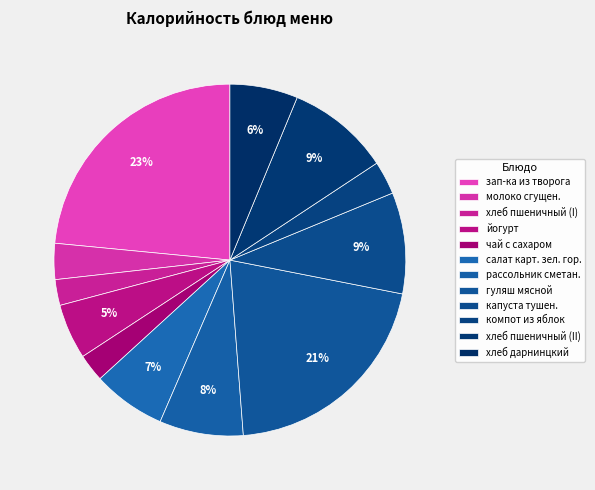

What is the ratio of the value at гуляш мясной to the value at хлеб дарнинцкий?

3.3